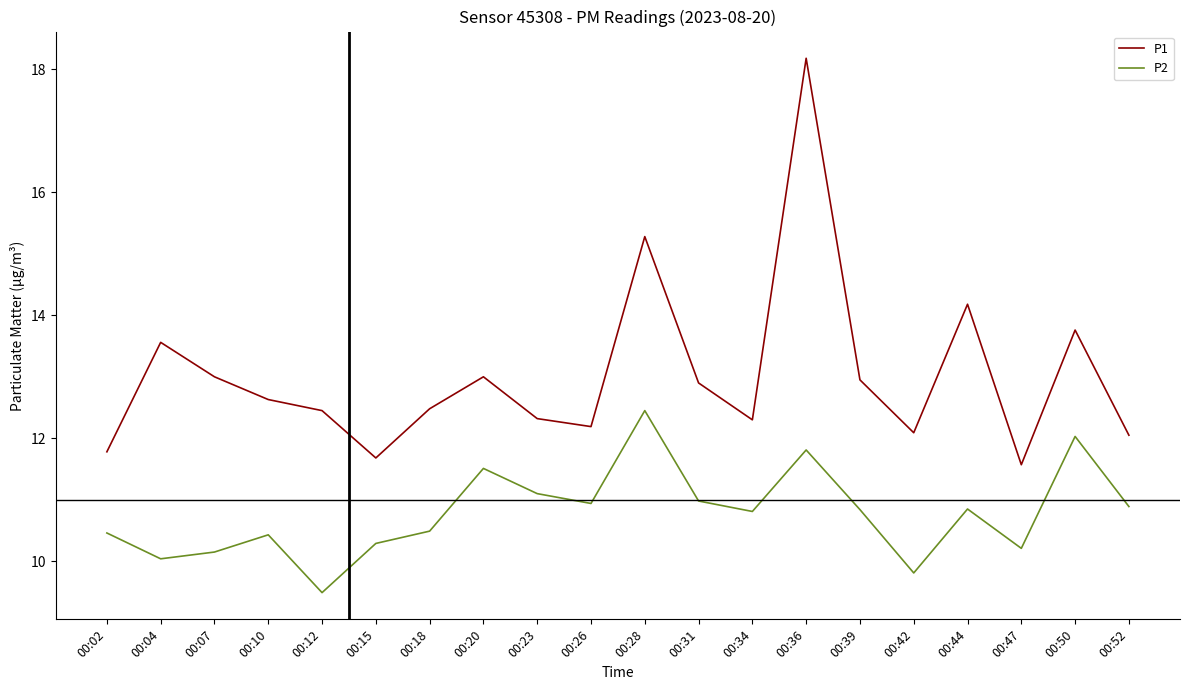

The value of P2 at 00:23 is 11.1. True or false?

True